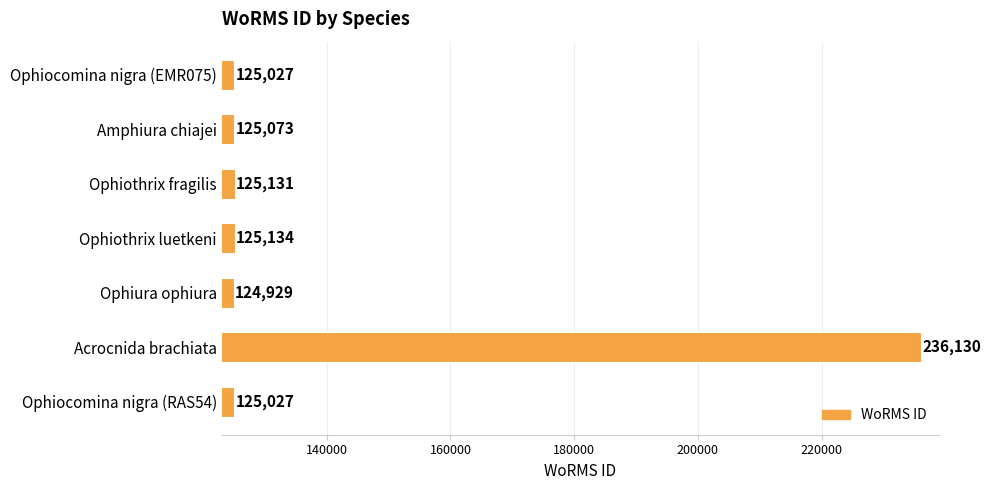

What is the label of the 5th bar from the top?

Ophiura ophiura